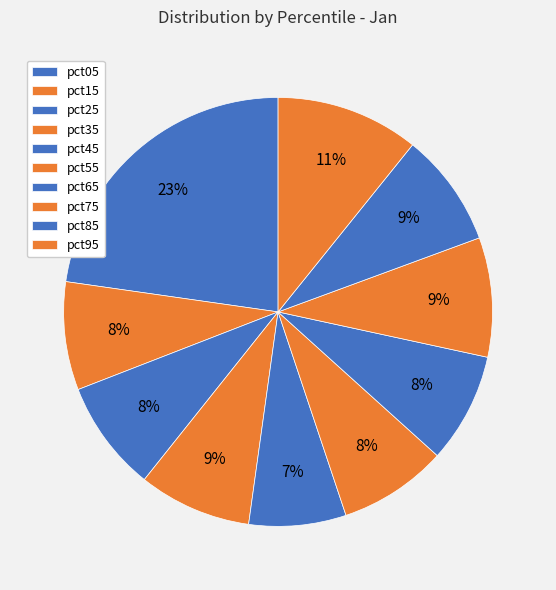

How many slices are in this pie chart?

10